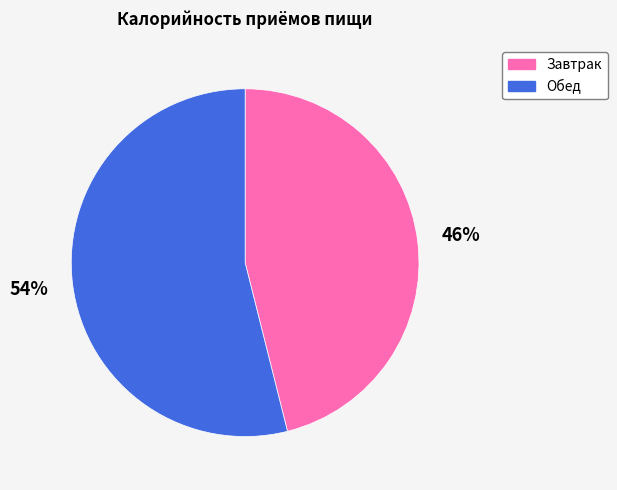

True or false: Обед accounts for 54% of the total.

True